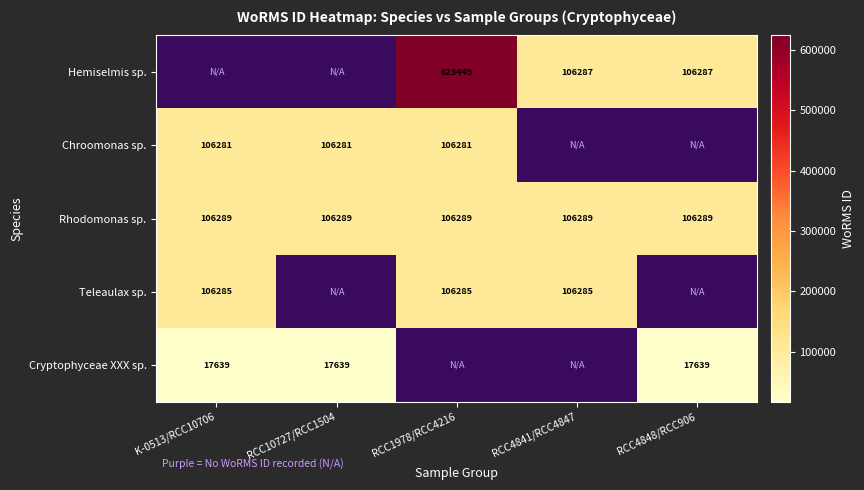

The Teleaulax sp. series shows 106285 at RCC4841/RCC4847. True or false?

True